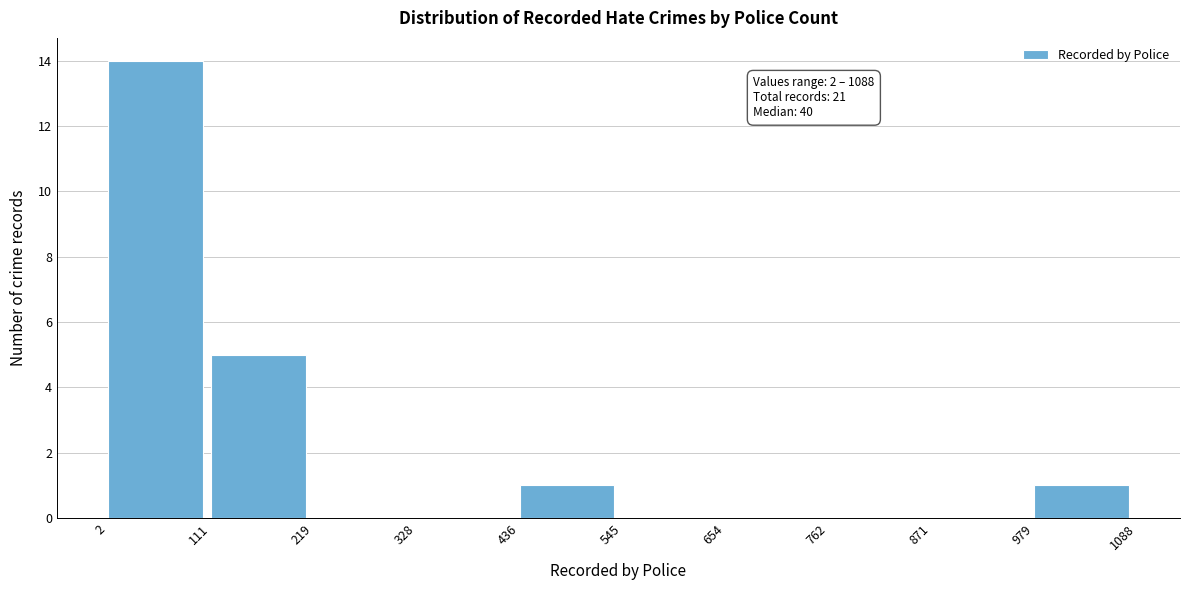

Over which range of the x-axis is the bar tallest?

2 to 111